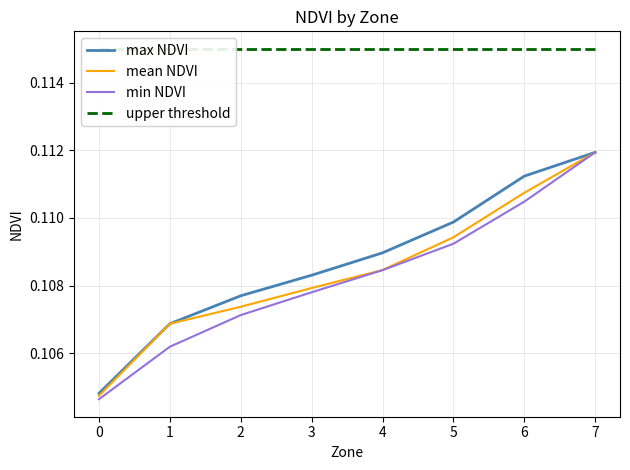

Is this an area chart (filled region under the line)?

No